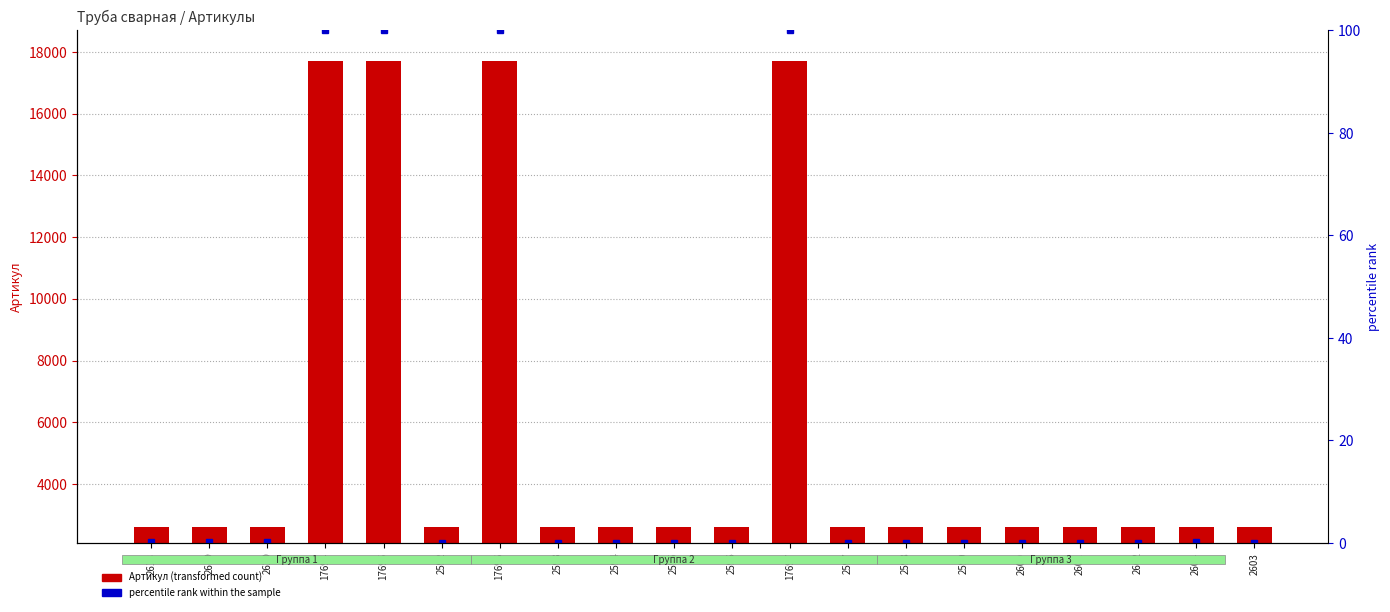

Reading right to left, transcribe all the data shown in this chart.

Артикул: 2603=2603.0	2604=2604.0	2602=2602.0	2601=2601.0	2600=2600.0	2599=2599.0	2598=2598.0	2597=2597.0	17697=17697.0	2596=2596.0	2595=2595.0	2594=2594.0	2593=2593.0	17696=17696.0	2592=2592.0	17695=17695.0	17694=17694.0	2620=2620.0	2619=2619.0	2618=2618.0
percentile rank within the sample: 2603=0.1	2604=0.1	2602=0.1	2601=0.1	2600=0.1	2599=0.0	2598=0.0	2597=0.0	17697=100.0	2596=0.0	2595=0.0	2594=0.0	2593=0.0	17696=100.0	2592=0.0	17695=100.0	17694=100.0	2620=0.2	2619=0.2	2618=0.2